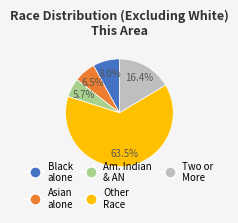

How many slices are in this pie chart?

5